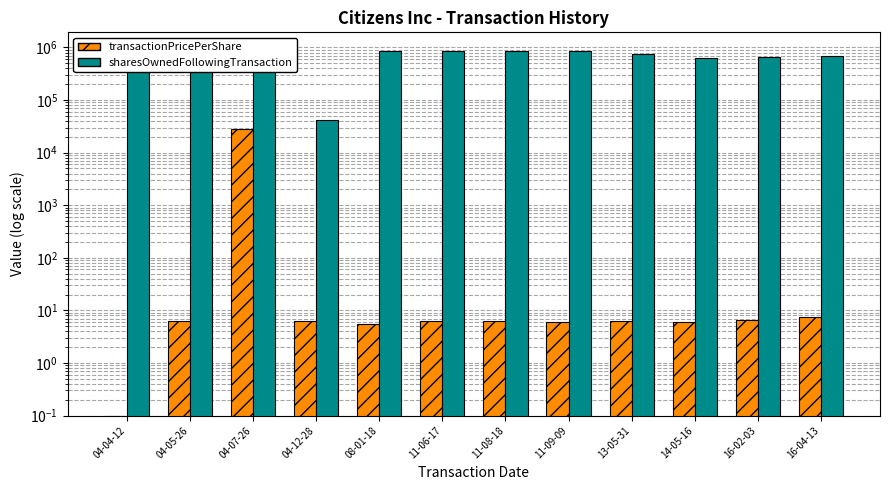

Which series has the widest spread of values?

sharesOwnedFollowingTransaction